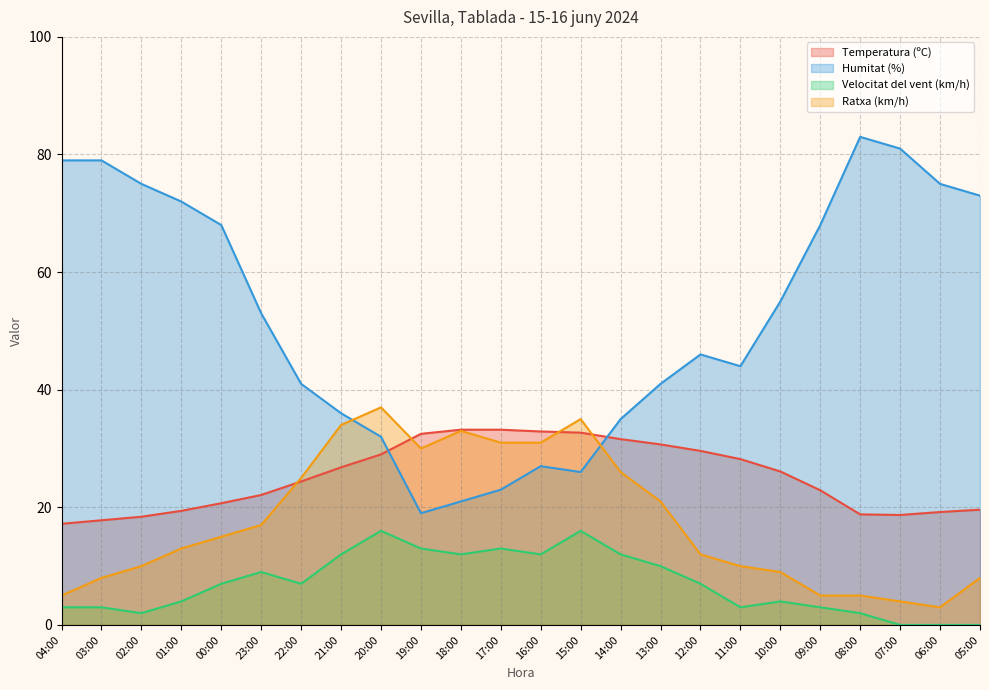

Which category has the lowest value in the Ratxa (km/h) series?

06:00